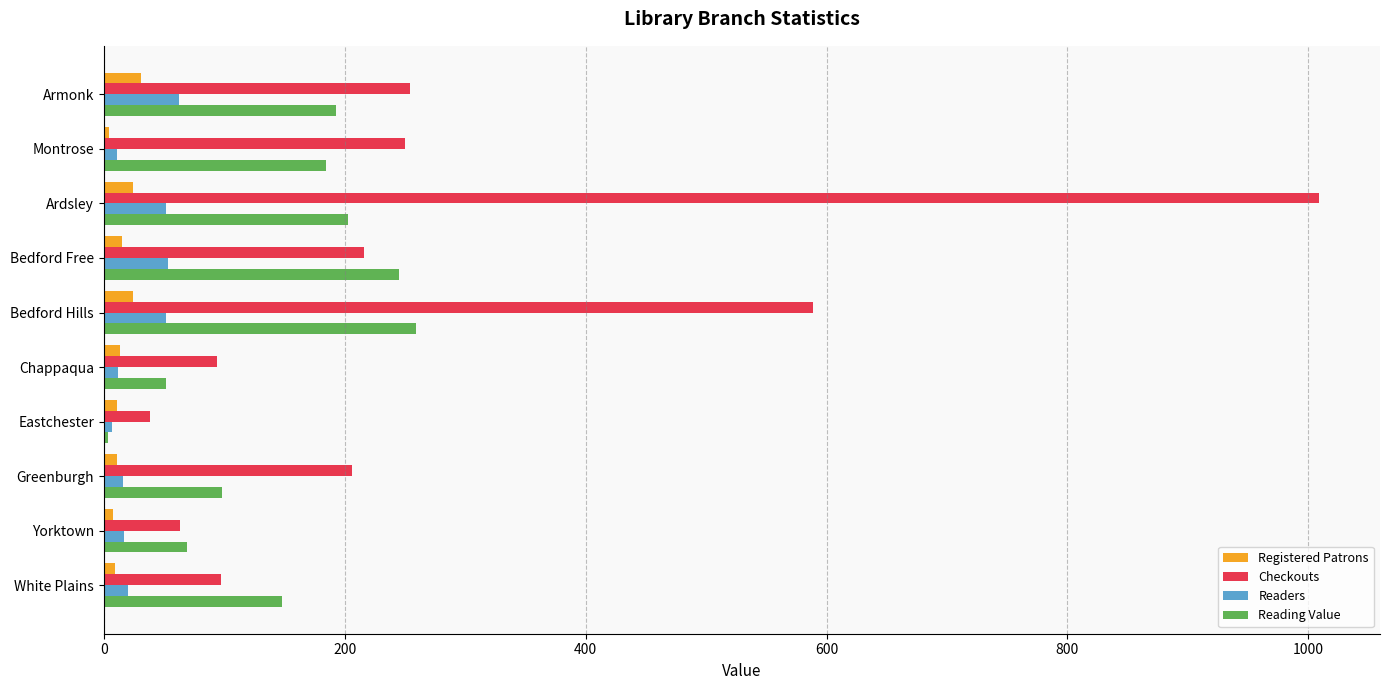

Is it true that Checkouts equals 97.0 at White Plains?

True